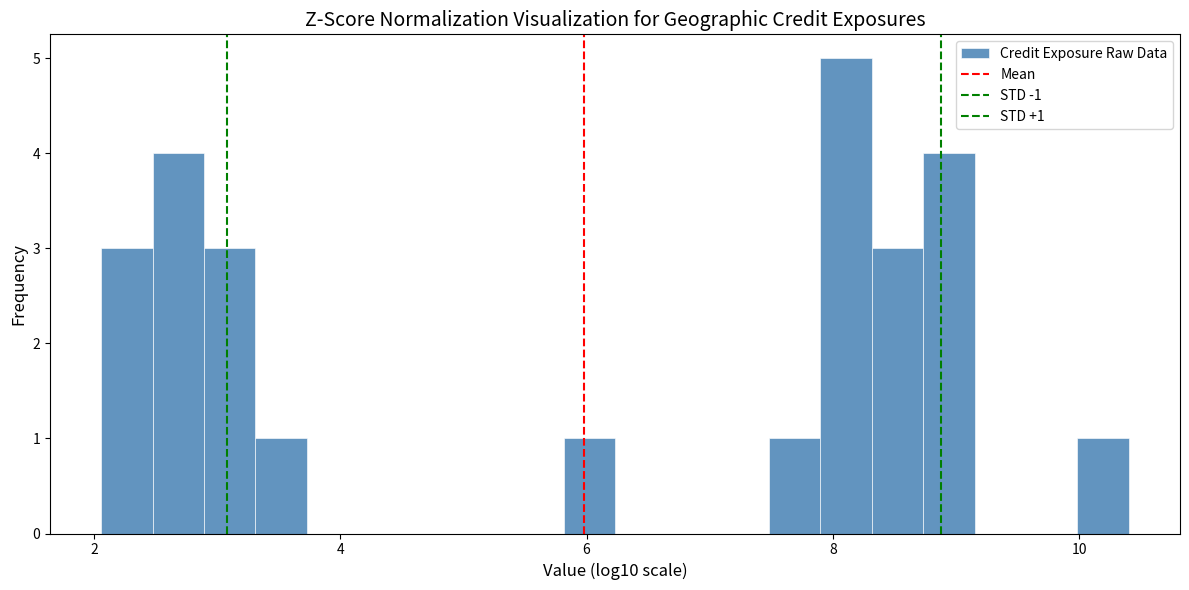

Around what value on the x-axis is the tallest bar? Give the approximate position of its centre, as read against the axis.

8.2